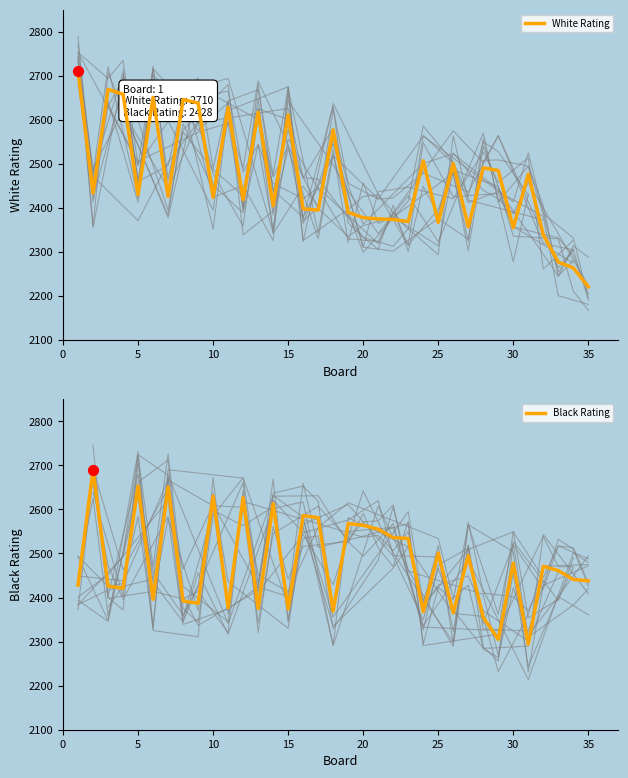

At how many categories does at least one series exceed 2315?

35